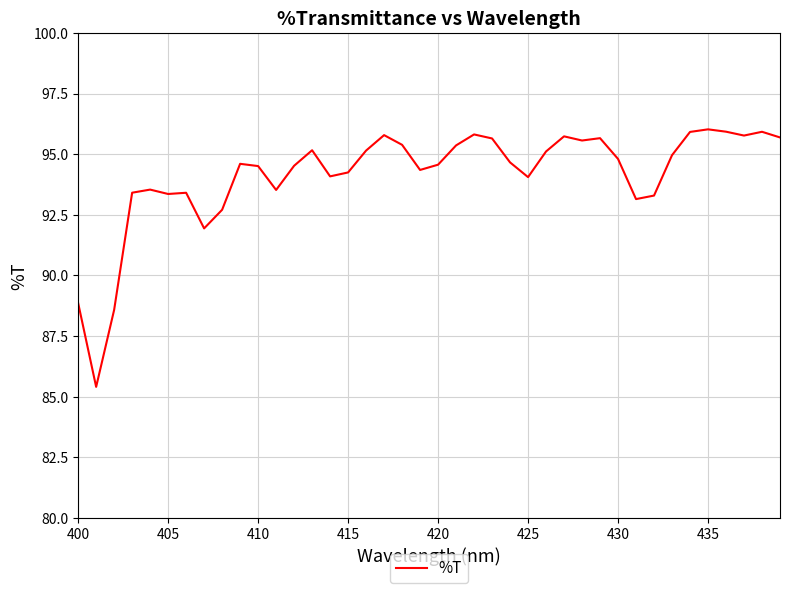

What is the maximum value shown in the chart?

96.0